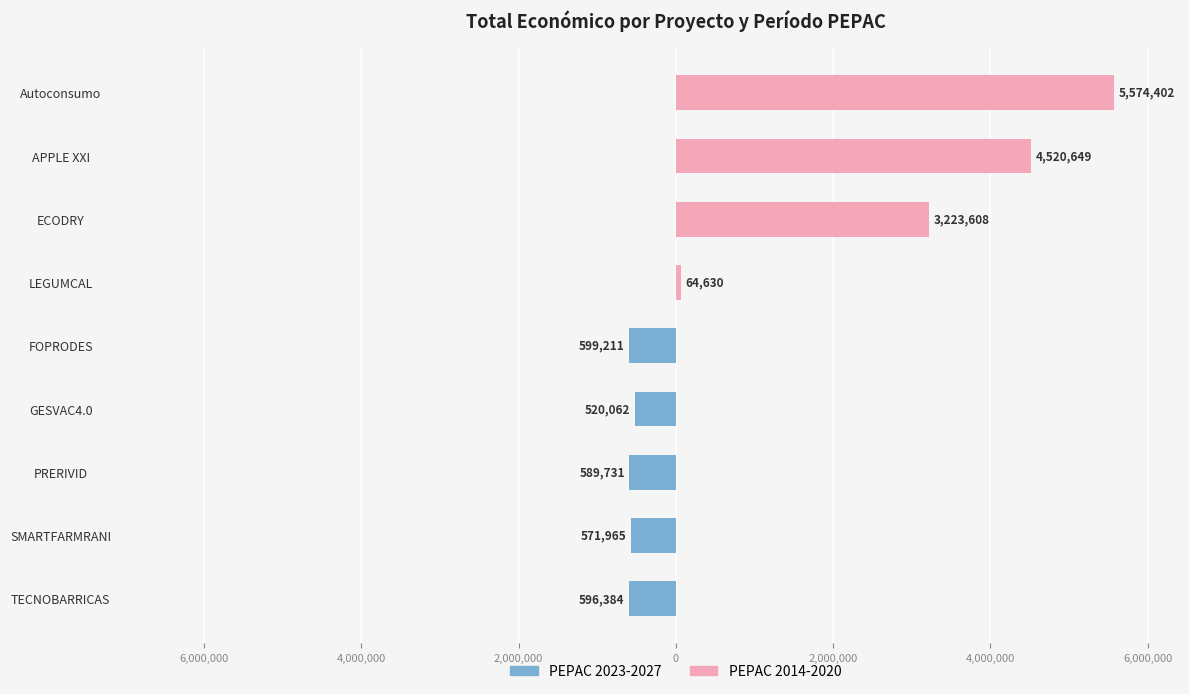

What are all the series names shown in the legend?

PEPAC 2023-2027, PEPAC 2014-2020